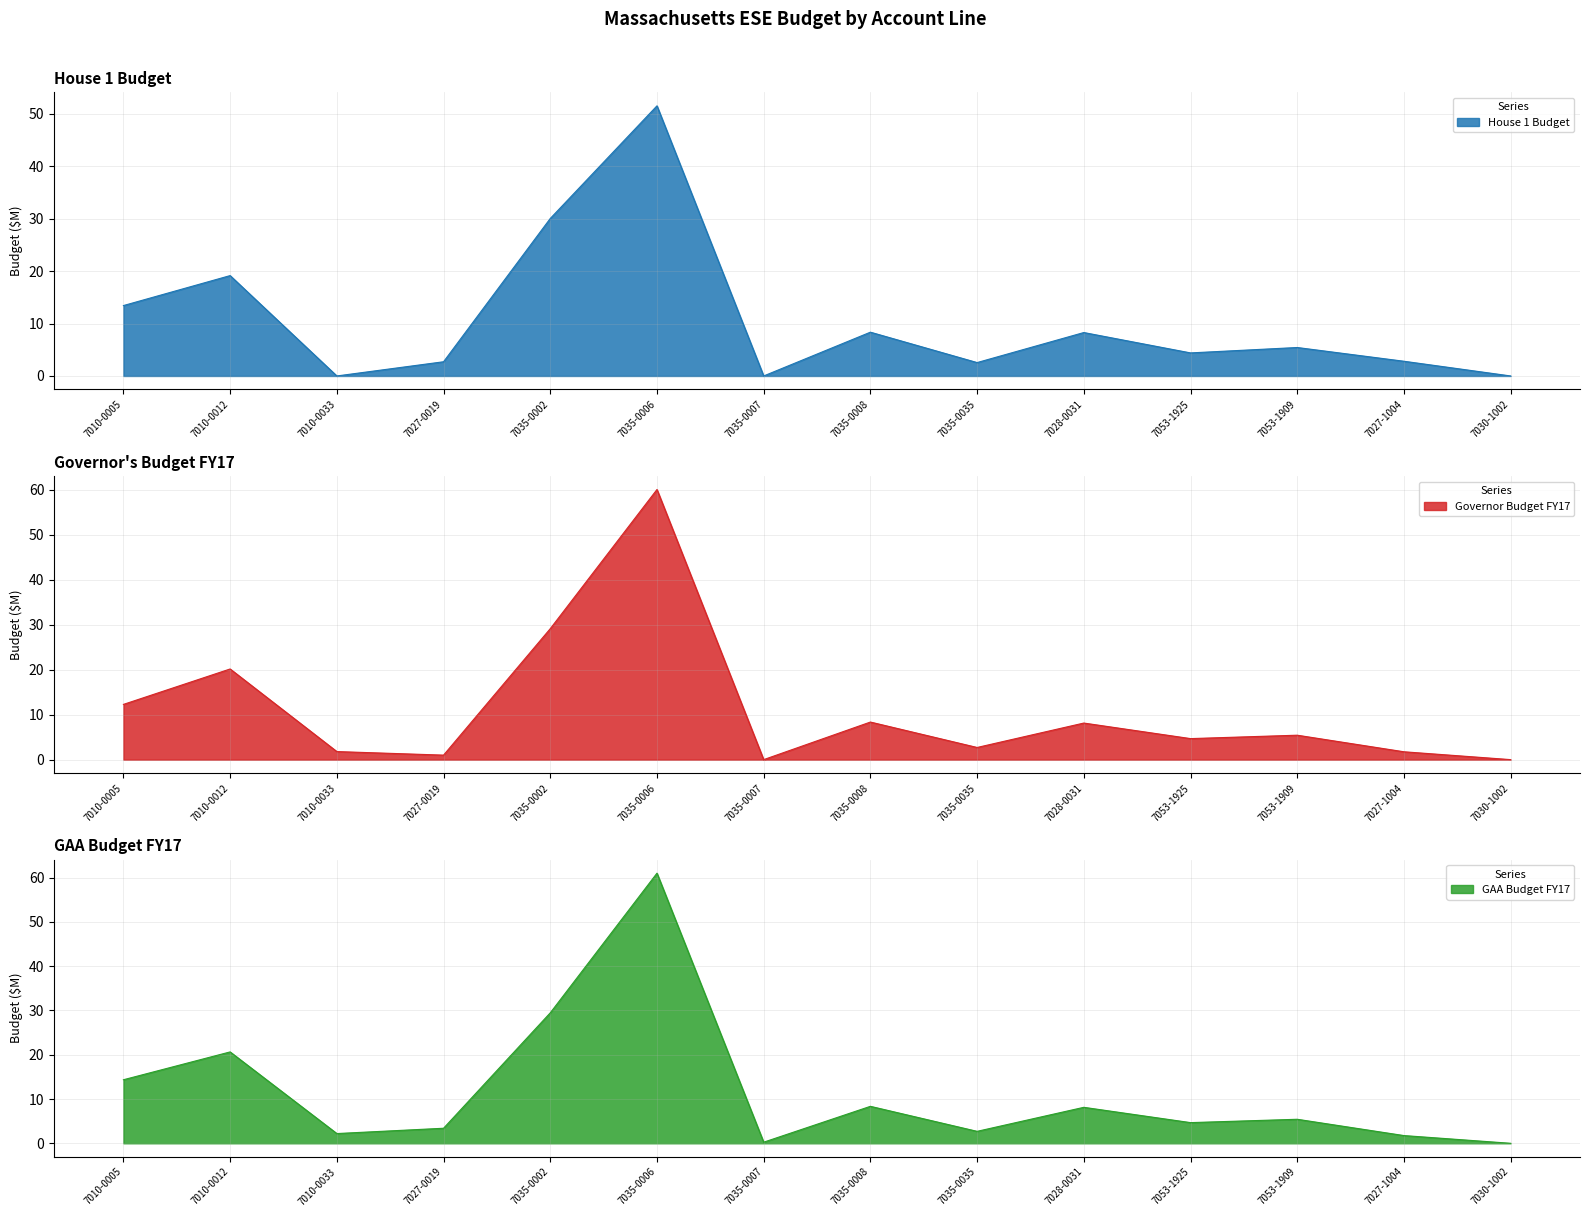

Where does the Governor Budget FY17 series first go above 5?

7010-0005